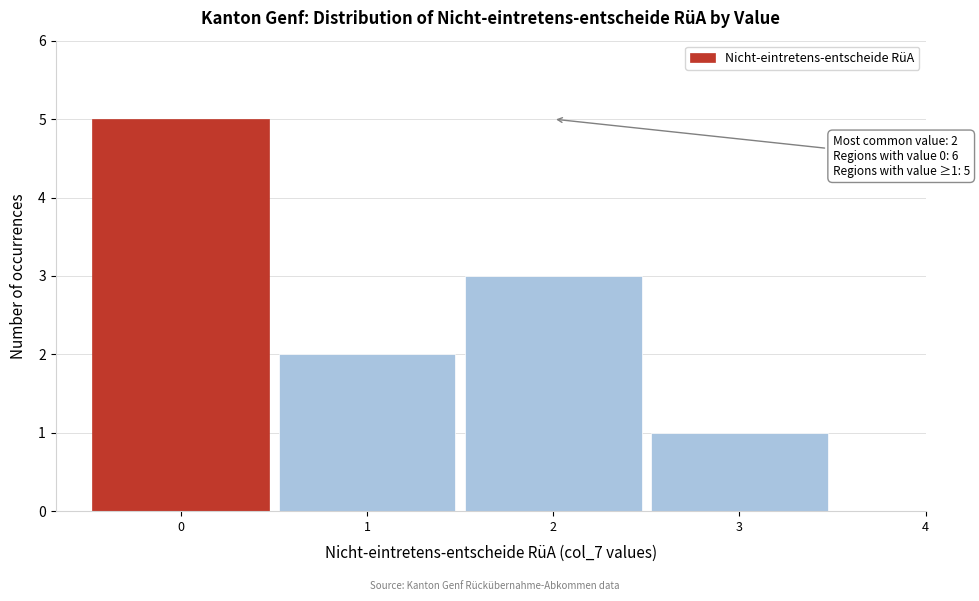

Over which range of the x-axis is the bar tallest?

-0.5 to 0.5